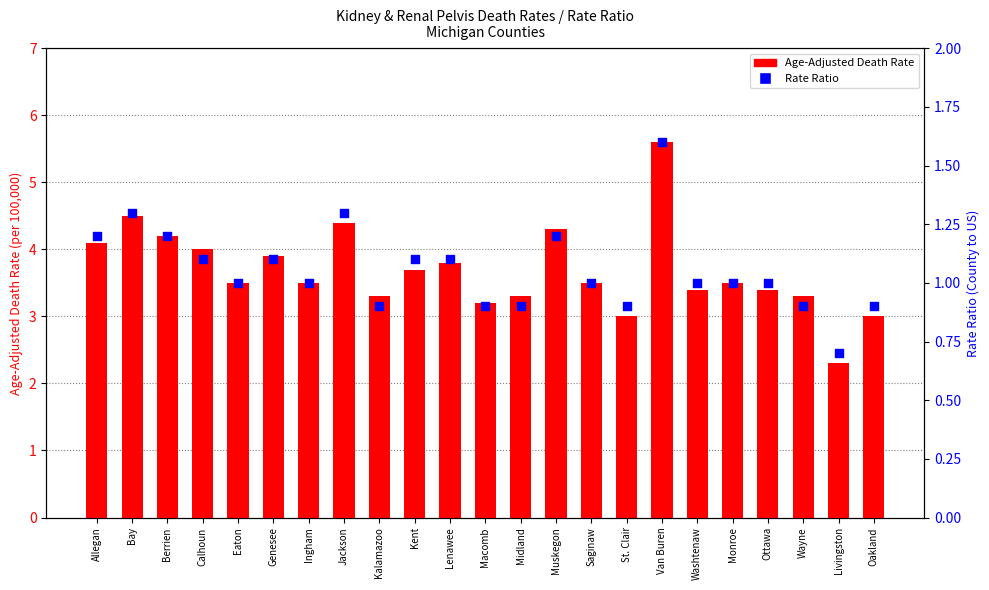

What is the total value across all series at Berrien?

5.4